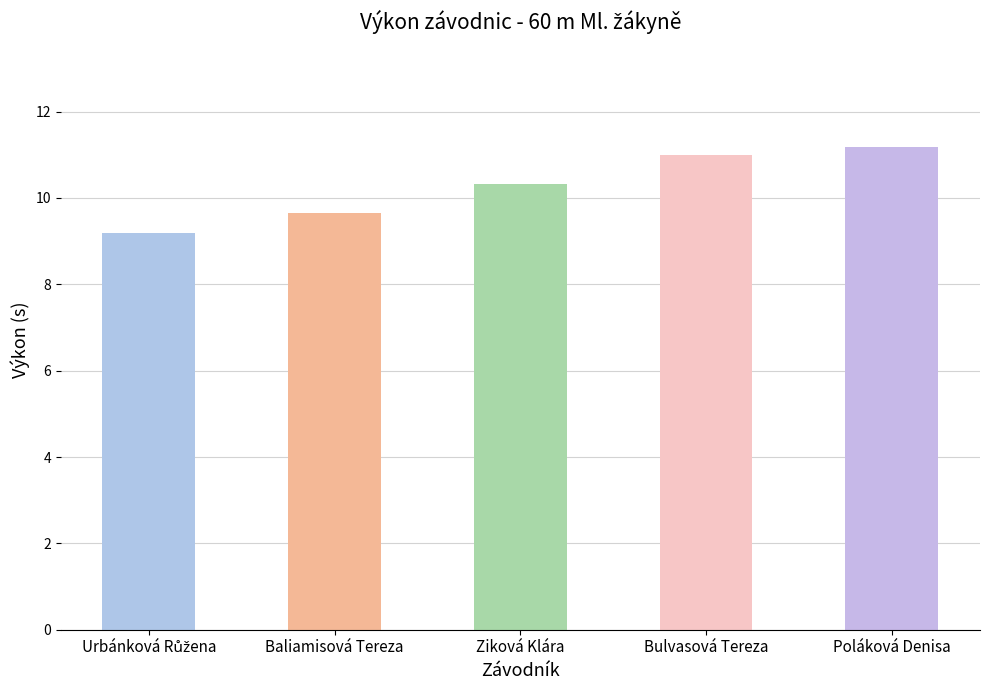

Reading right to left, list all the values displayed in this chart.

11.2	11.0	10.3	9.6	9.2